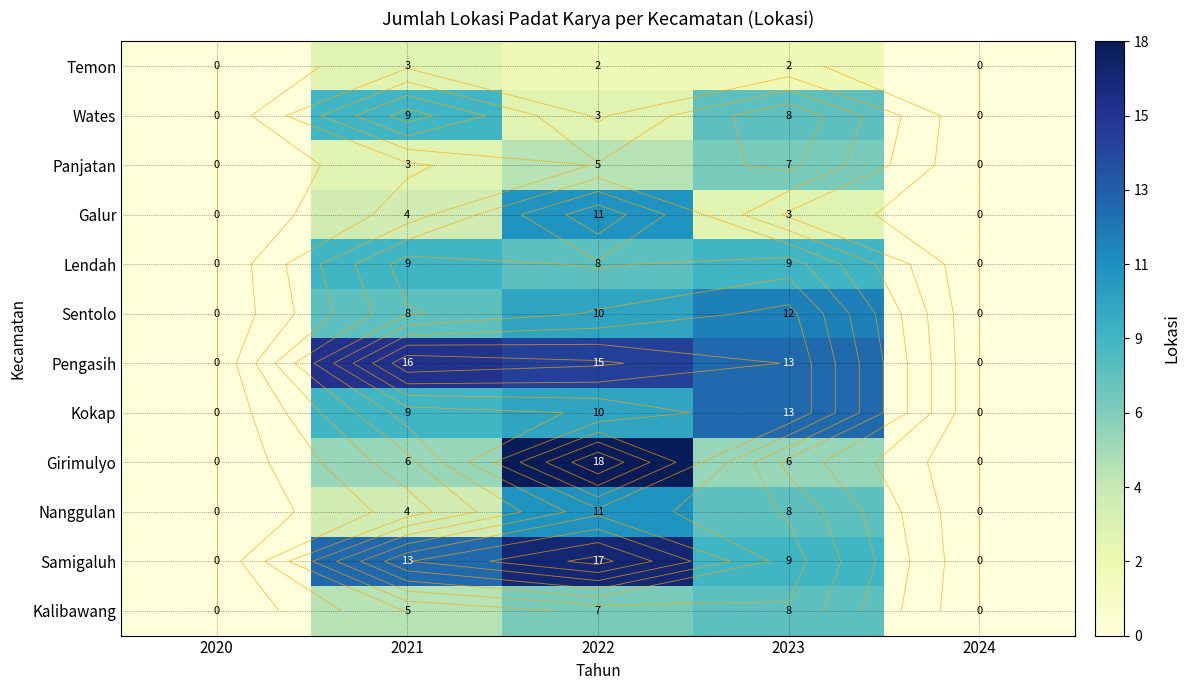

What value does the Pengasih series have at 2022?

15